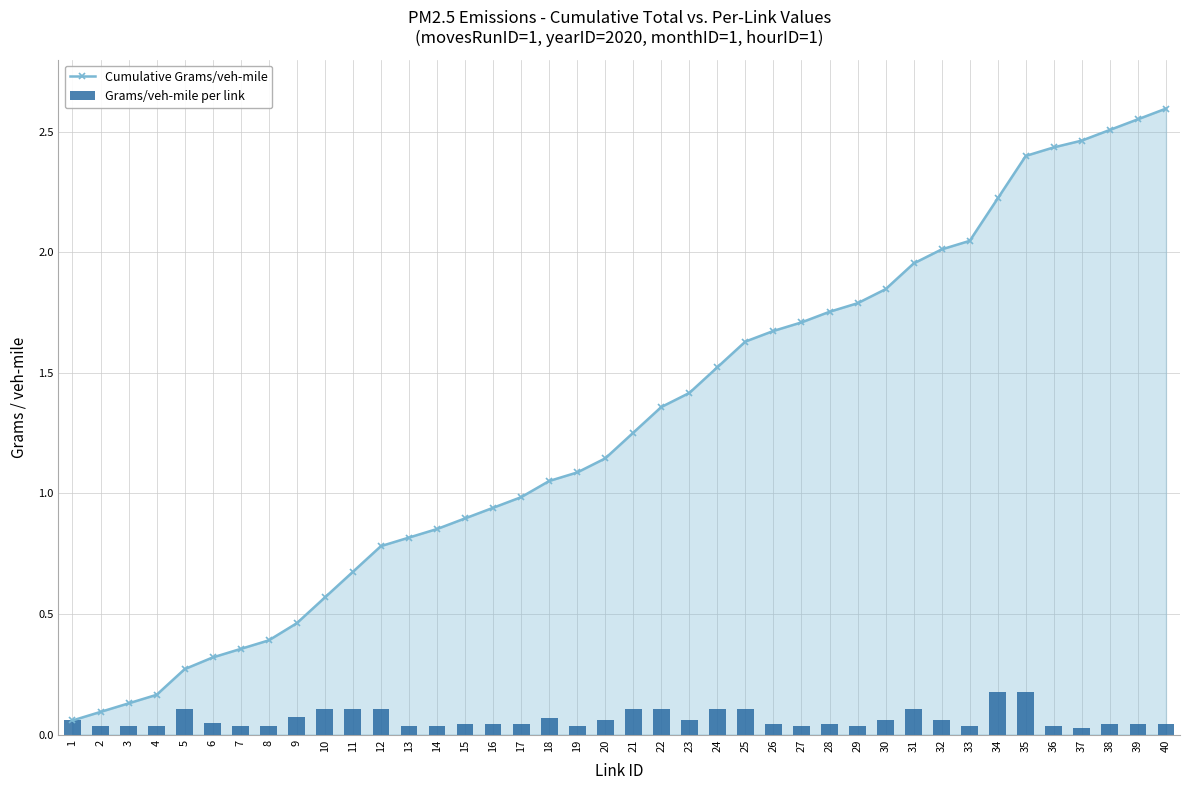

Rank the series by their average value, from lowest to highest.

Grams/veh-mile per link, Cumulative Grams/veh-mile